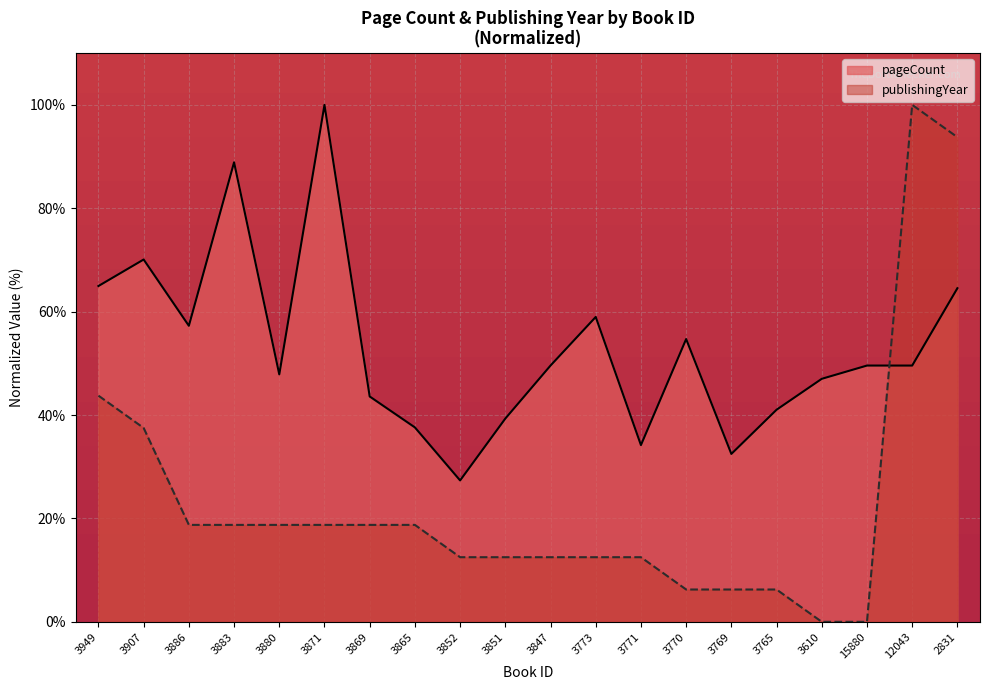

Is the value of pageCount at 12043 greater than the value of publishingYear at 3880?

Yes